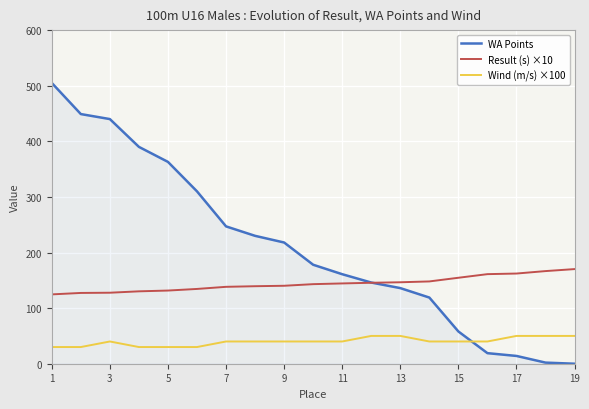

What is the greatest value displayed?

505.0